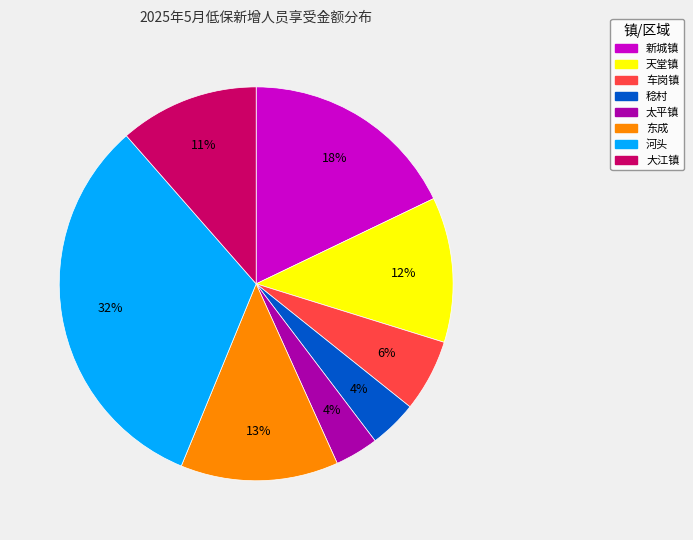

What percentage is the 太平镇 slice, to the nearest percent?

4%